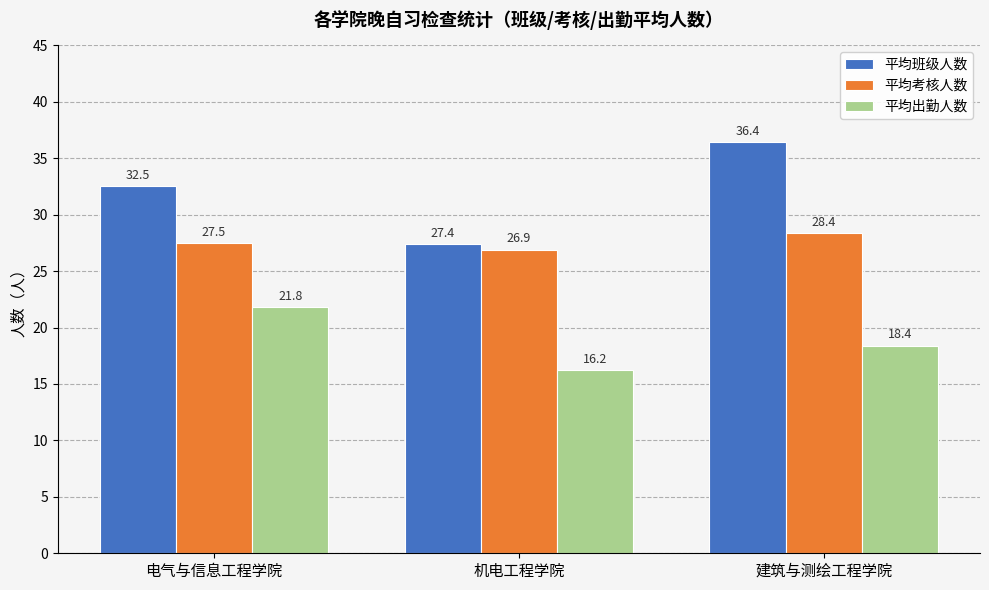

At which label is 平均出勤人数 closest to 19?

建筑与测绘工程学院